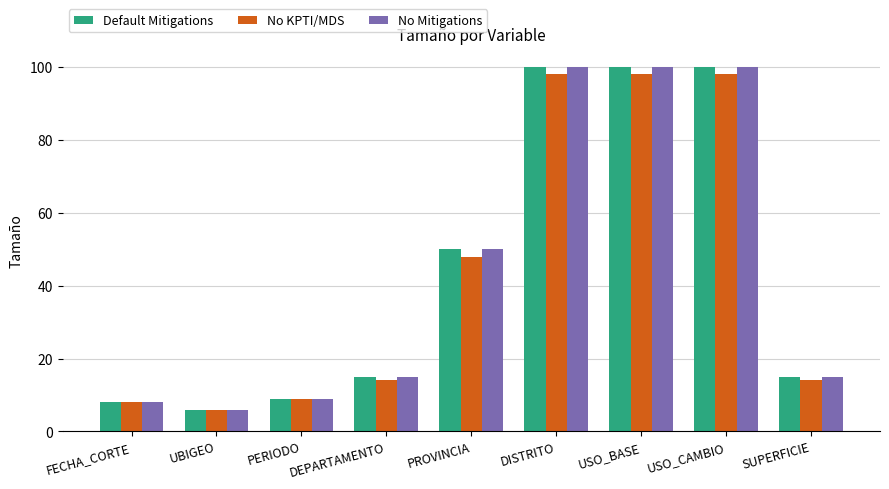

Reading left to right, transcribe all the data shown in this chart.

Default Mitigations: FECHA_CORTE=8	UBIGEO=6	PERIODO=9	DEPARTAMENTO=15	PROVINCIA=50	DISTRITO=100	USO_BASE=100	USO_CAMBIO=100	SUPERFICIE=15
No KPTI/MDS: FECHA_CORTE=8	UBIGEO=6	PERIODO=9	DEPARTAMENTO=14	PROVINCIA=48	DISTRITO=98	USO_BASE=98	USO_CAMBIO=98	SUPERFICIE=14
No Mitigations: FECHA_CORTE=8	UBIGEO=6	PERIODO=9	DEPARTAMENTO=15	PROVINCIA=50	DISTRITO=100	USO_BASE=100	USO_CAMBIO=100	SUPERFICIE=15